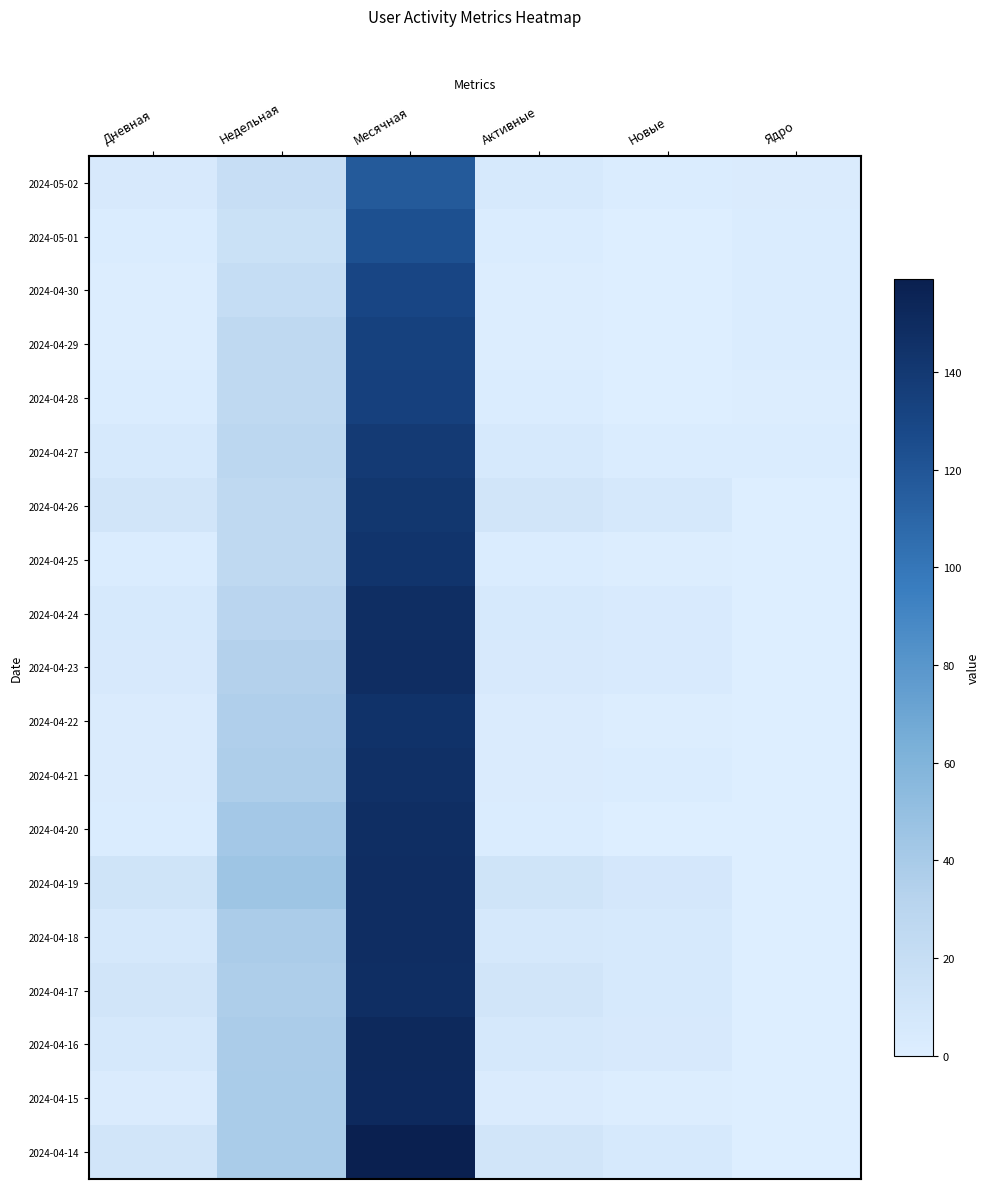

Reading left to right, transcribe all the data shown in this chart.

2024-05-02: Дневная=5	Недельная=19	Месячная=117	Активные=6	Новые=2	Ядро=3
2024-05-01: Дневная=2	Недельная=16	Месячная=123	Активные=2	Новые=0	Ядро=2
2024-04-30: Дневная=1	Недельная=21	Месячная=130	Активные=1	Новые=0	Ядро=2
2024-04-29: Дневная=1	Недельная=25	Месячная=133	Активные=1	Новые=0	Ядро=2
2024-04-28: Дневная=2	Недельная=26	Месячная=134	Активные=2	Новые=0	Ядро=1
2024-04-27: Дневная=6	Недельная=28	Месячная=139	Активные=6	Новые=2	Ядро=2
2024-04-26: Дневная=10	Недельная=25	Месячная=141	Активные=10	Новые=7	Ядро=0
2024-04-25: Дневная=2	Недельная=25	Месячная=143	Активные=2	Новые=1	Ядро=0
2024-04-24: Дневная=6	Недельная=30	Месячная=148	Активные=6	Новые=4	Ядро=0
2024-04-23: Дневная=5	Недельная=34	Месячная=149	Активные=5	Новые=4	Ядро=0
2024-04-22: Дневная=3	Недельная=36	Месячная=145	Активные=3	Новые=1	Ядро=0
2024-04-21: Дневная=3	Недельная=37	Месячная=146	Активные=3	Новые=2	Ядро=0
2024-04-20: Дневная=2	Недельная=42	Месячная=148	Активные=2	Новые=0	Ядро=0
2024-04-19: Дневная=12	Недельная=45	Месячная=149	Активные=12	Новые=8	Ядро=0
2024-04-18: Дневная=7	Недельная=38	Месячная=149	Активные=7	Новые=6	Ядро=0
2024-04-17: Дневная=10	Недельная=37	Месячная=148	Активные=10	Новые=6	Ядро=0
2024-04-16: Дневная=7	Недельная=38	Месячная=152	Активные=7	Новые=5	Ядро=0
2024-04-15: Дневная=3	Недельная=39	Месячная=151	Активные=3	Новые=1	Ядро=0
2024-04-14: Дневная=10	Недельная=39	Месячная=159	Активные=10	Новые=6	Ядро=0